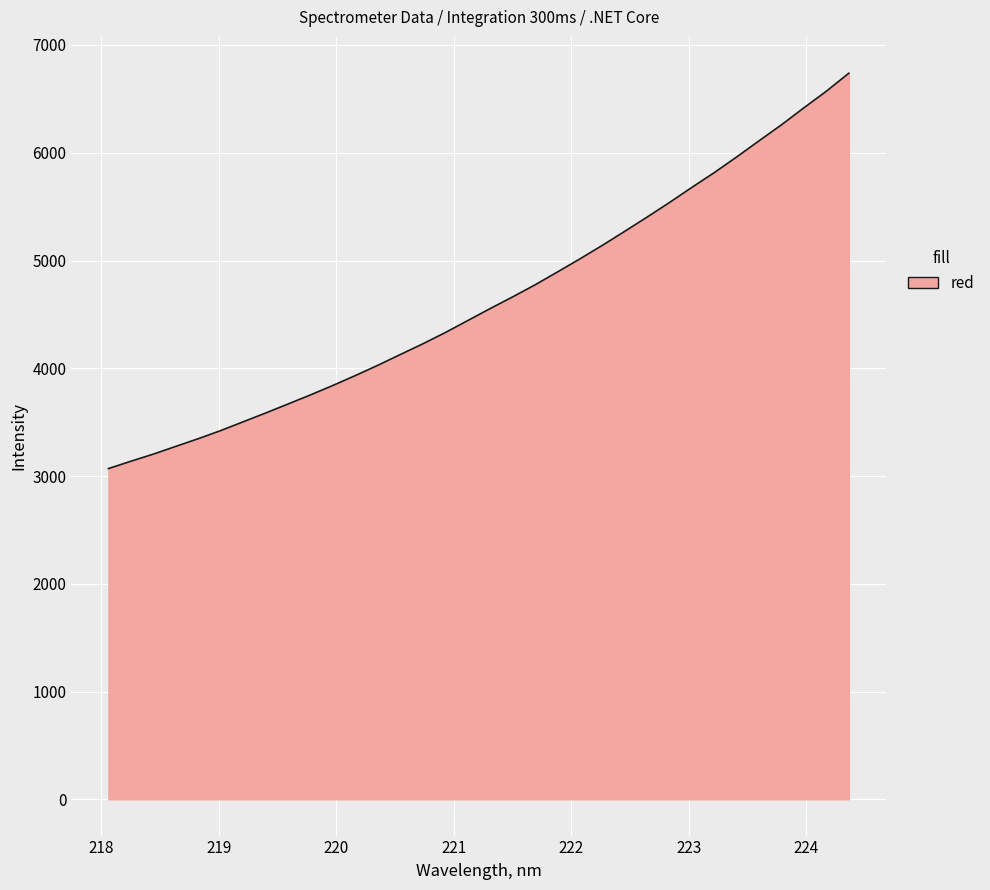

How many distinct data groups are displayed?

1